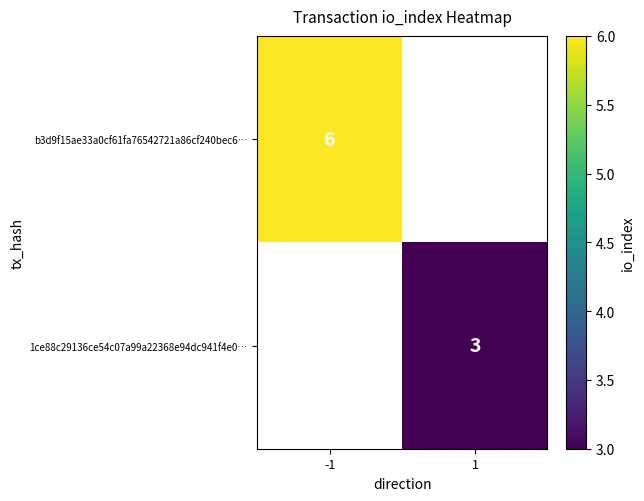

The 1ce88c29136ce54c07a99a22368e94dc941f4e0… series shows 3 at 1. True or false?

True